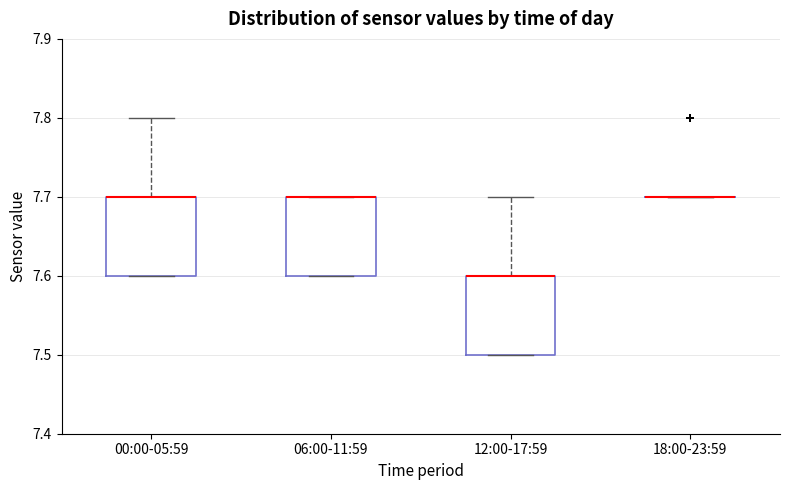

Reading left to right, read every box against the y-axis: the position of its median line, the range the box covers, and the ends of its whiskers. The values are not printed on the chart, so give them approximately, as read against the axis.

00:00-05:59: median 7.7 (drawn on the box's upper edge), box 7.6 to 7.7, whiskers 7.6 to 7.8
06:00-11:59: median 7.7 (drawn on the box's upper edge), box 7.6 to 7.7, whiskers 7.6 to 7.7
12:00-17:59: median 7.6 (drawn on the box's upper edge), box 7.5 to 7.6, whiskers 7.5 to 7.7
18:00-23:59: box collapsed to a line at 7.7, whiskers 7.7 to 7.7